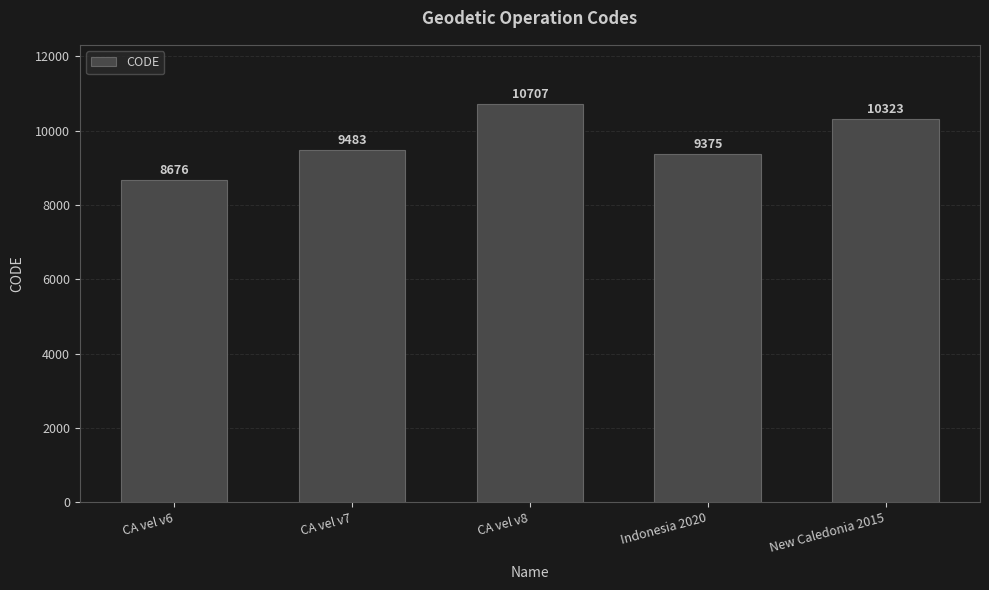

What position from the left is New Caledonia 2015?

5